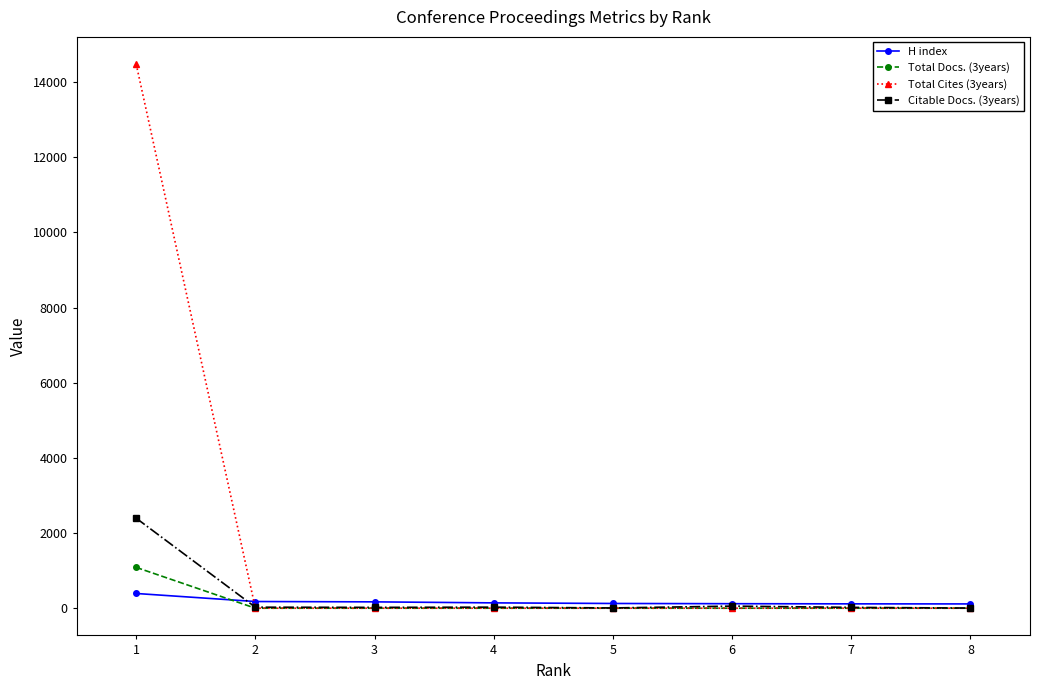

Rank the series at 1 from lowest to highest value.

H index, Total Docs. (3years), Citable Docs. (3years), Total Cites (3years)